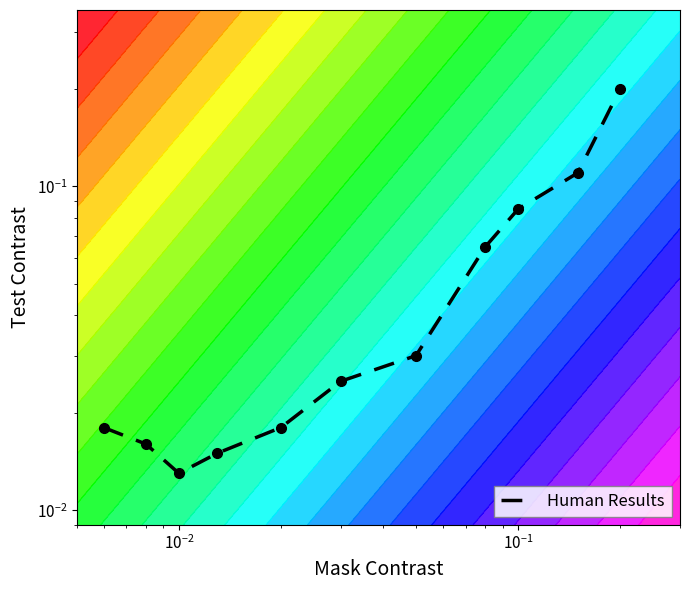

Reading left to right, list all the values displayed in this chart.

0.0	0.0	0.0	0.0	0.0	0.0	0.0	0.1	0.1	0.1	0.2